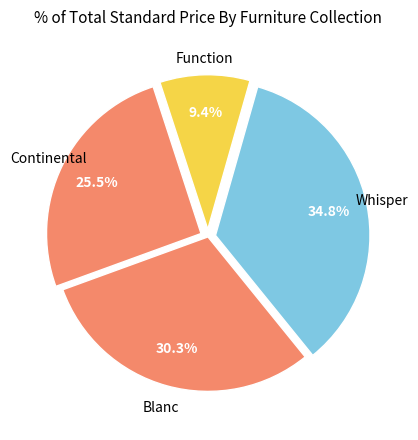

Count the number of slices in the pie.

4